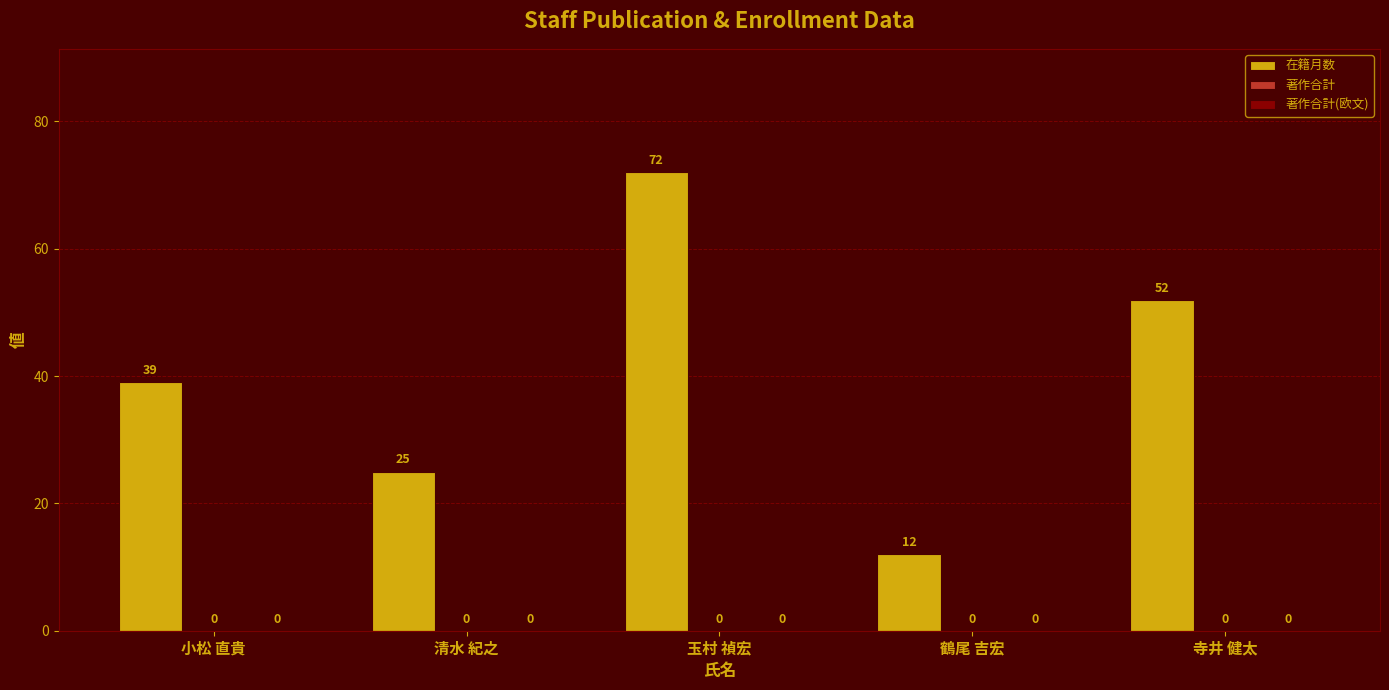

How many bars are there in total?

5